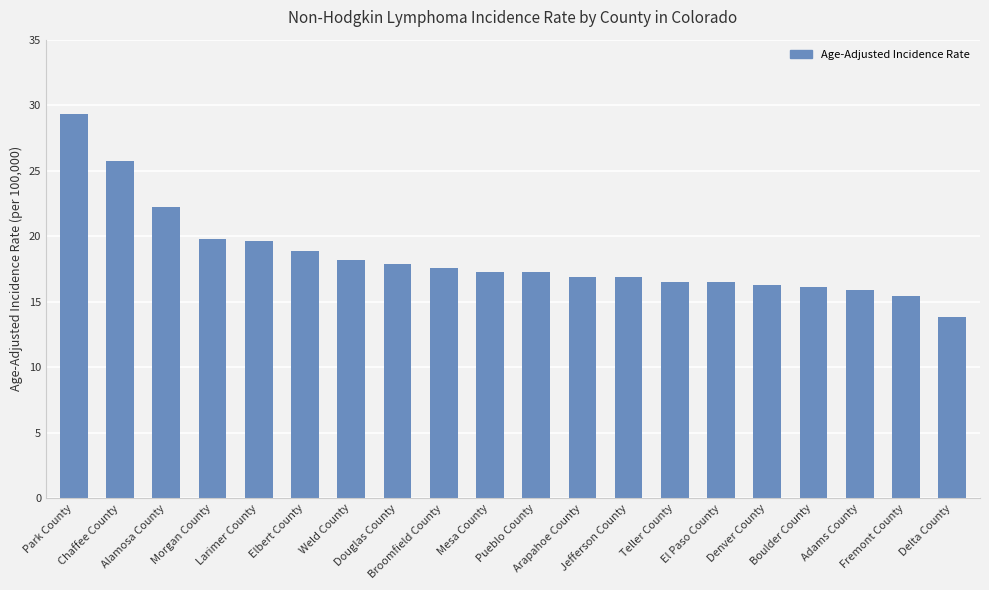

Reading left to right, list all the values displayed in this chart.

Park County=29.3	Chaffee County=25.7	Alamosa County=22.2	Morgan County=19.8	Larimer County=19.6	Elbert County=18.9	Weld County=18.2	Douglas County=17.9	Broomfield County=17.6	Mesa County=17.3	Pueblo County=17.3	Arapahoe County=16.9	Jefferson County=16.9	Teller County=16.5	El Paso County=16.5	Denver County=16.3	Boulder County=16.1	Adams County=15.9	Fremont County=15.4	Delta County=13.8